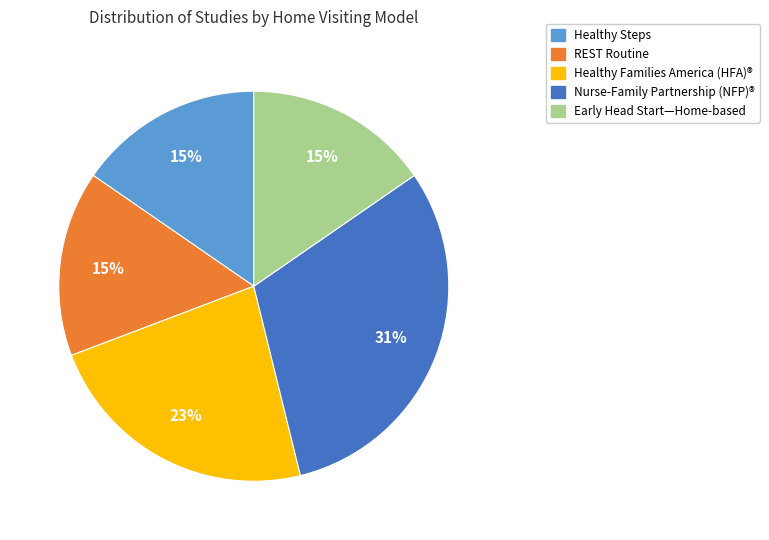

To the nearest percent, what percentage of the pie is Healthy Steps?

15%